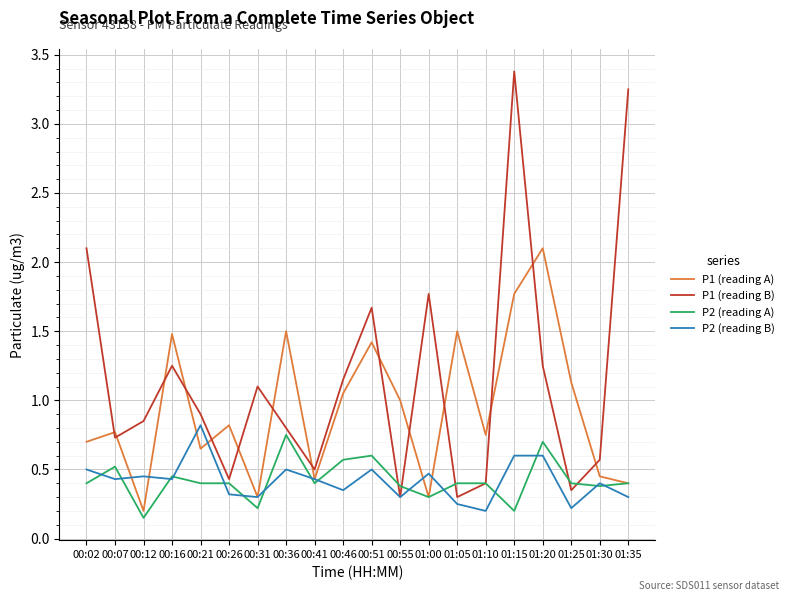

Where do P1 (reading A) and P2 (reading B) first cross each other?

00:07 and 00:12